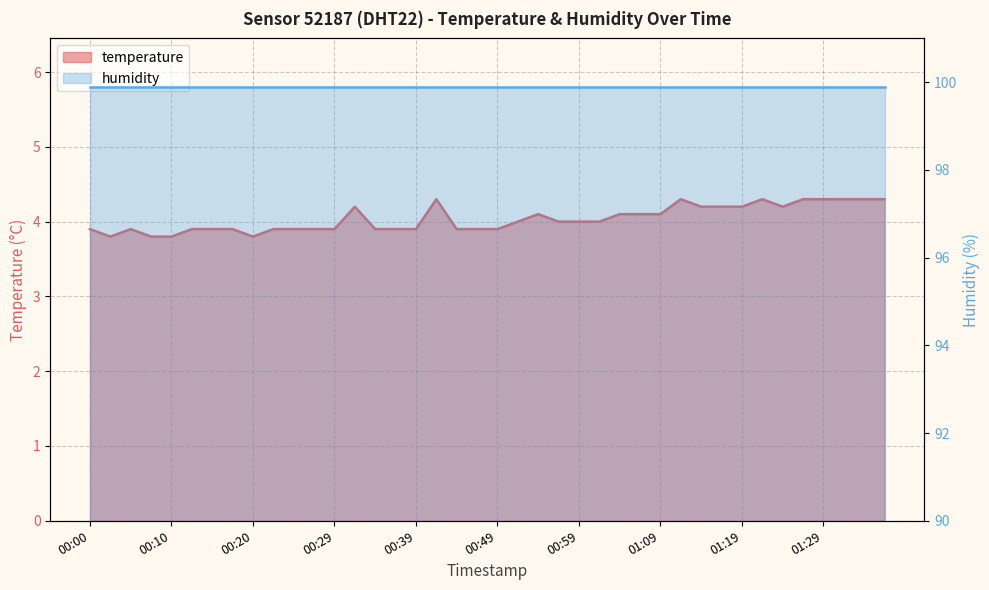

Which category has the highest value across all series?

00:42